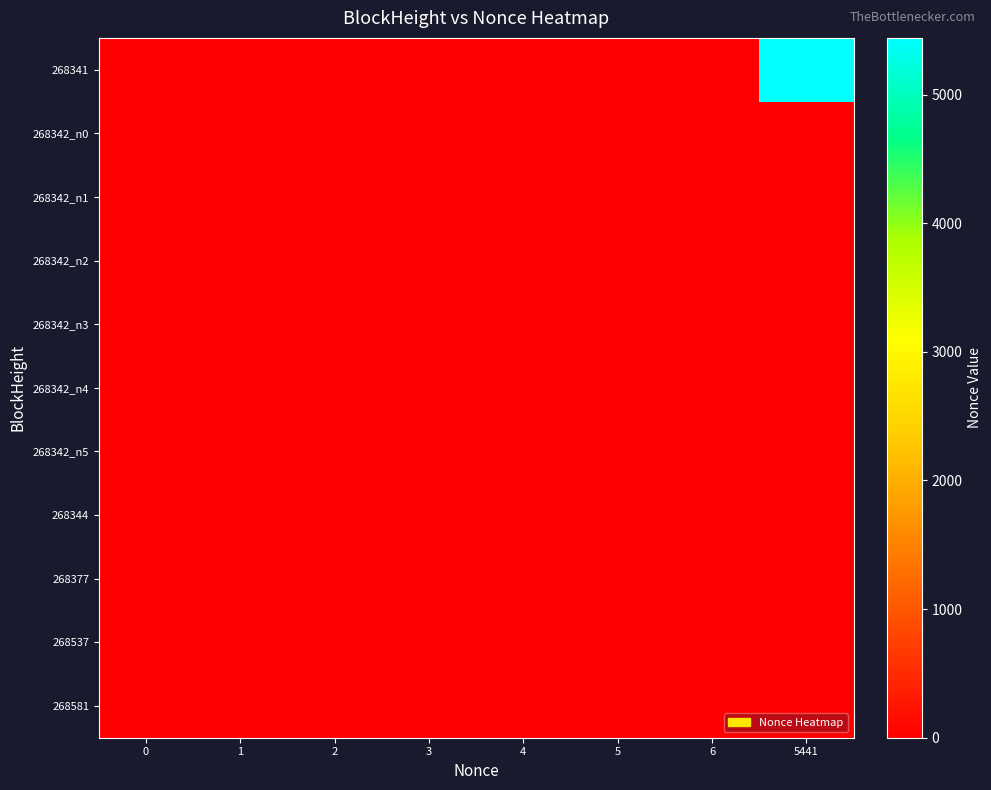

What is the greatest value displayed?

5441